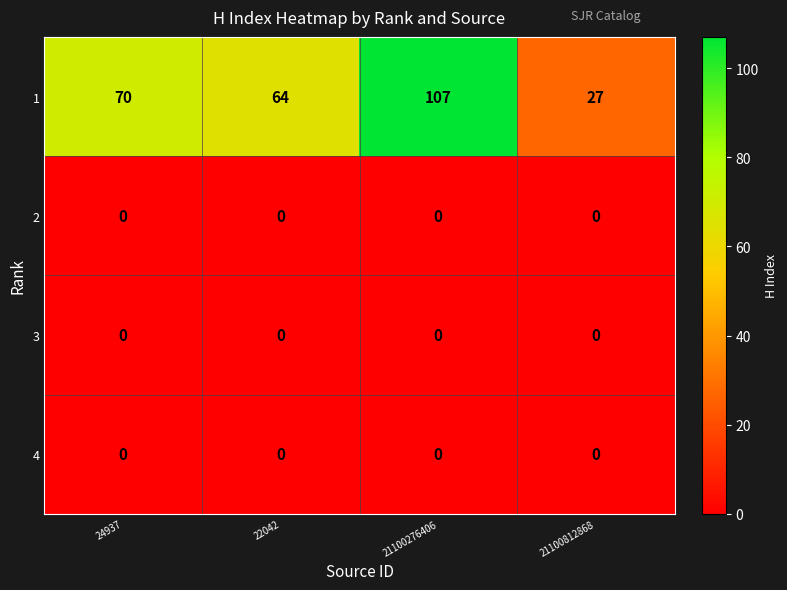

What is the difference between the maximum and second lowest values in the 1 series?

43